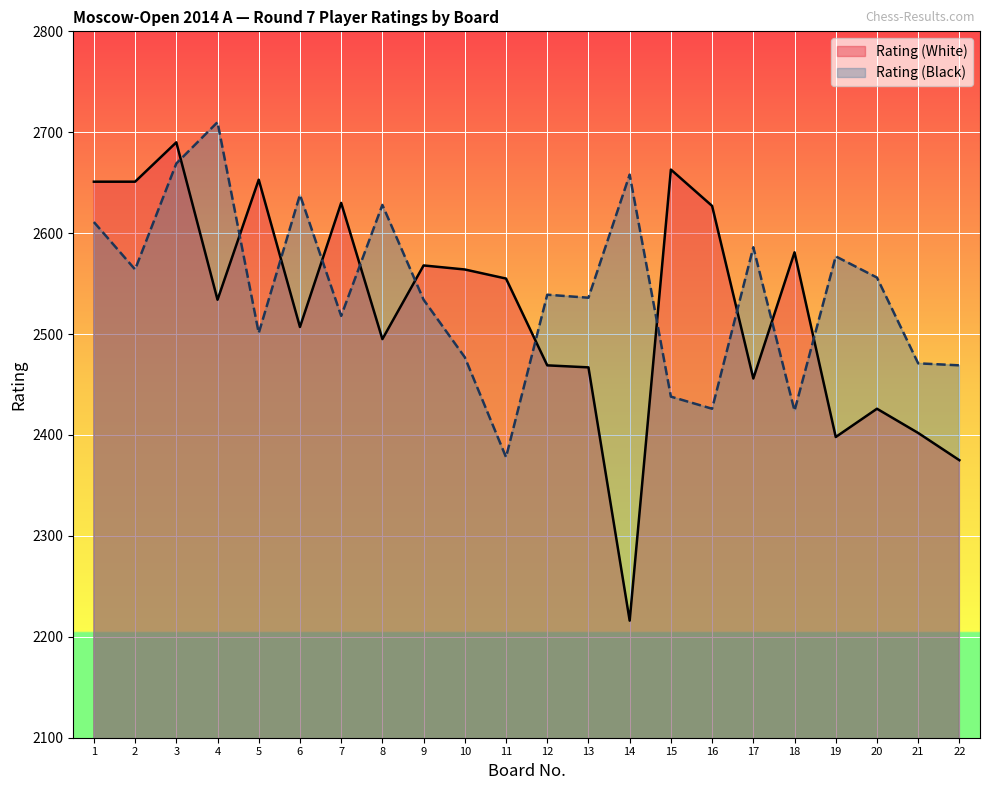

What is the value of the Rating (White) point at the 20th from the left?

2426